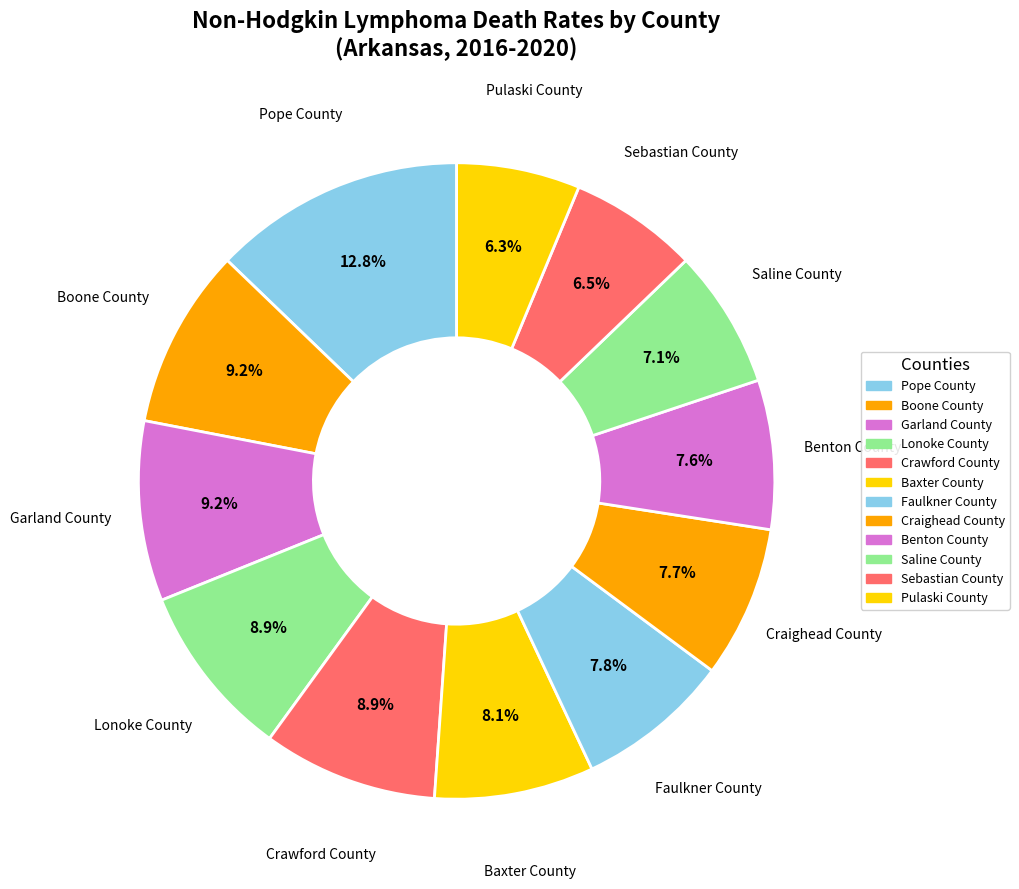

To the nearest percent, what percentage of the pie is Garland County?

9%